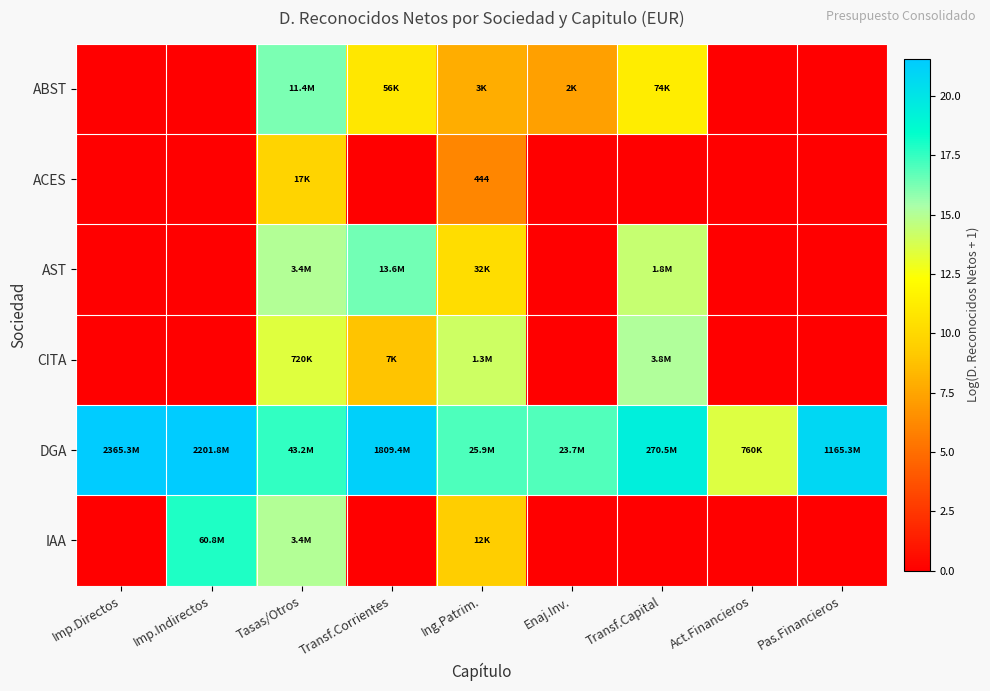

At how many categories does at least one series exceed 16?

8